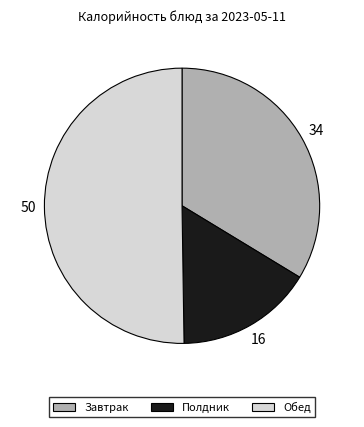

The Обед slice represents 50% of the pie. True or false?

True